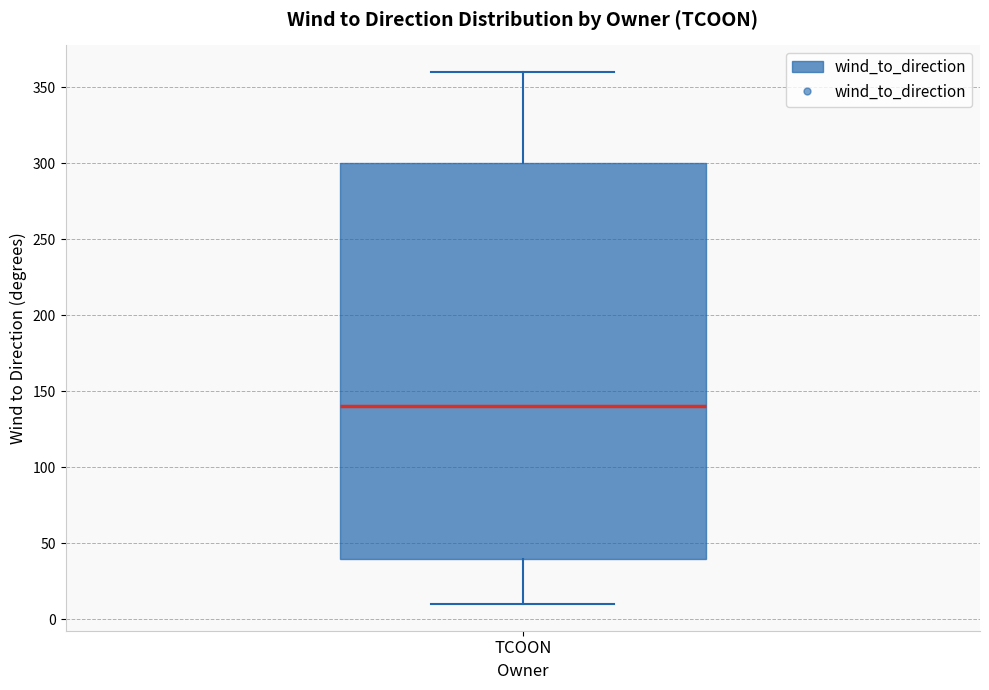

Read this box plot against the y-axis: the position of the median line, the range covered by the box, and the ends of both whiskers. The values are not printed on the chart, so give them approximately, as read against the axis.

median 140, box 40 to 300, whiskers 10 to 360